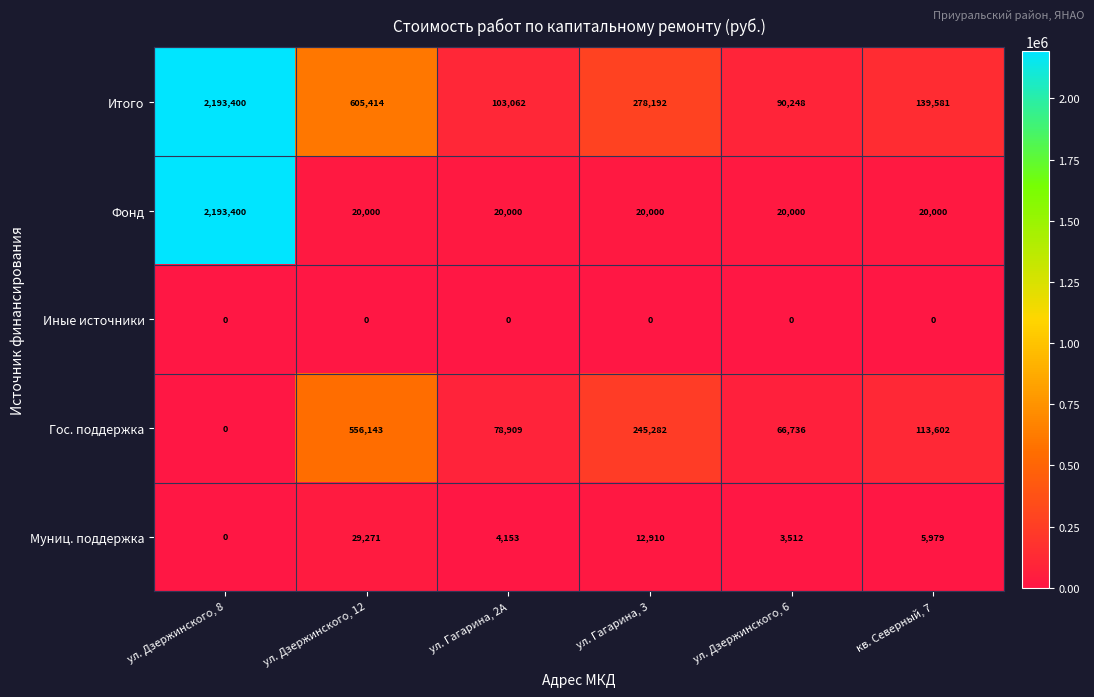

The Муниц. поддержка series shows 12910 at ул. Гагарина, 3. True or false?

True